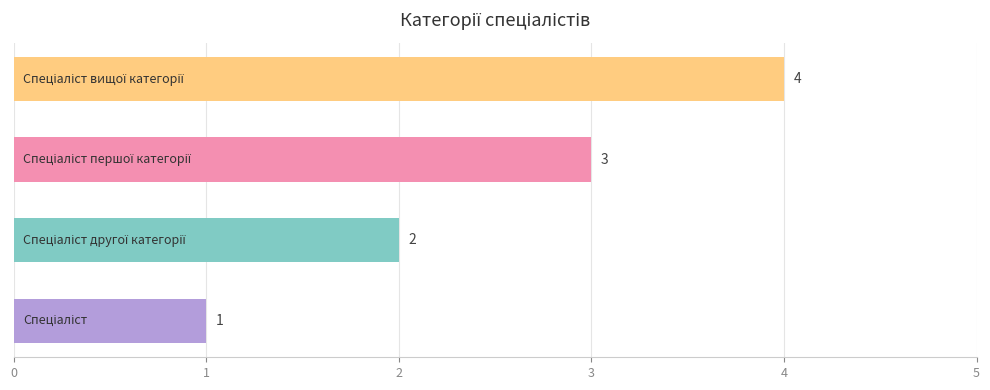

Count the values in the range 2 to 4.

3